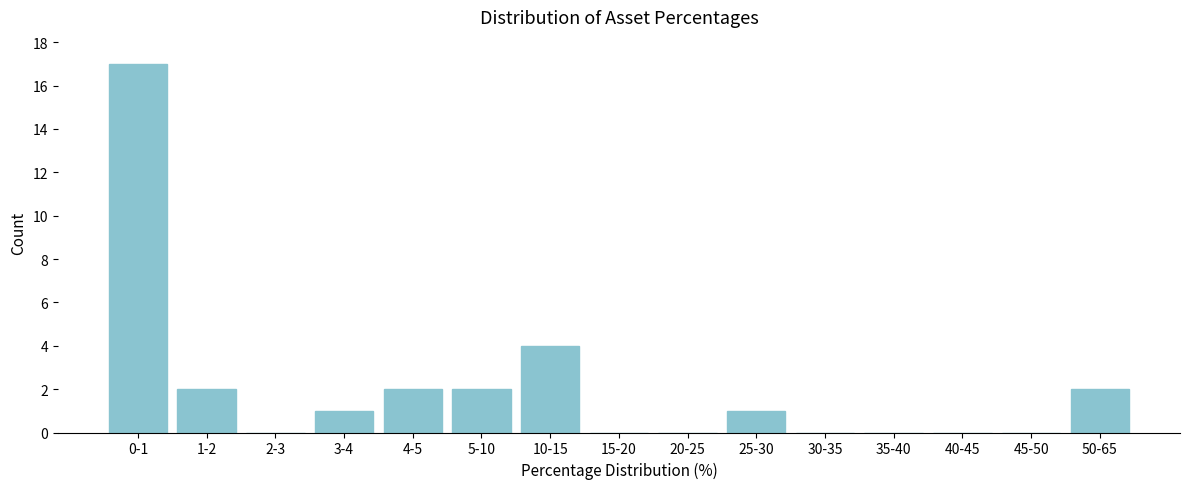

Reading left to right, list all the values displayed in this chart.

0-1=17	1-2=2	2-3=0	3-4=1	4-5=2	5-10=2	10-15=4	15-20=0	20-25=0	25-30=1	30-35=0	35-40=0	40-45=0	45-50=0	50-65=2